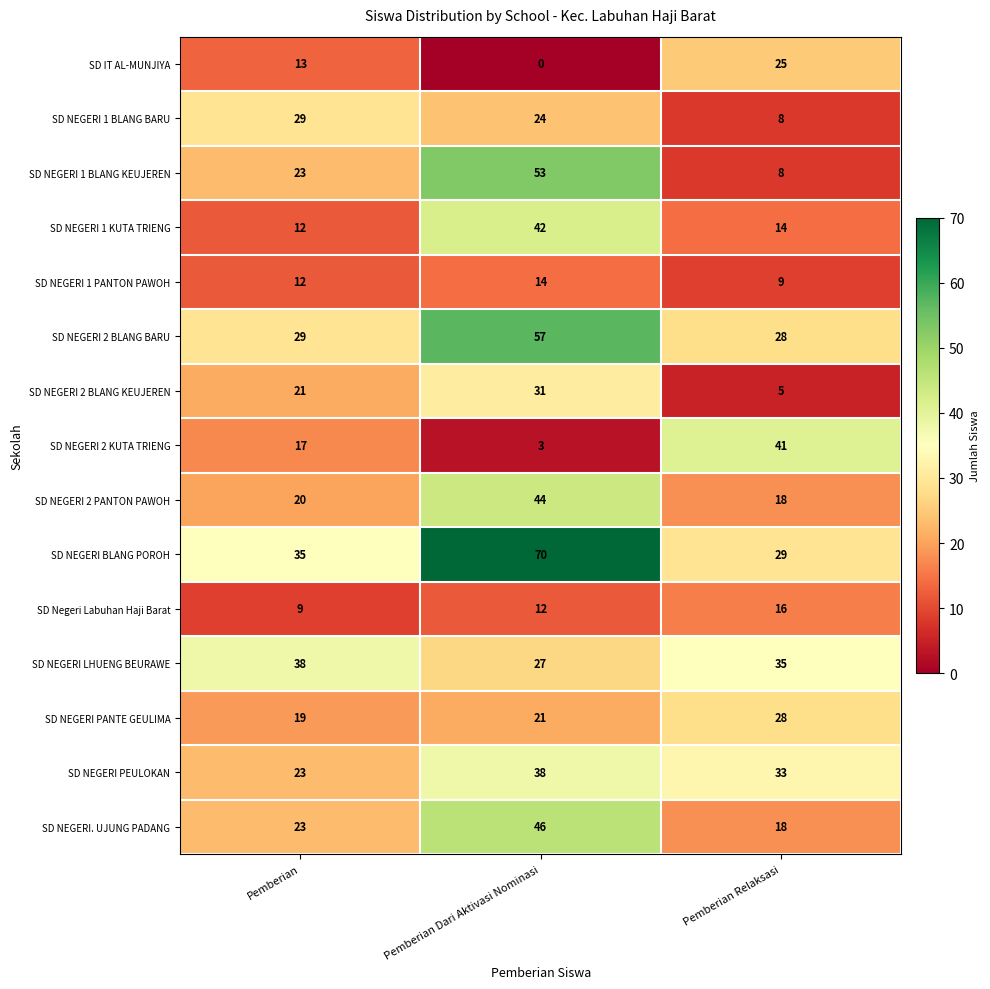

At Pemberian Dari Aktivasi Nominasi, list the series in order from smallest to largest.

SD IT AL-MUNJIYA, SD NEGERI 2 KUTA TRIENG, SD Negeri Labuhan Haji Barat, SD NEGERI 1 PANTON PAWOH, SD NEGERI PANTE GEULIMA, SD NEGERI 1 BLANG BARU, SD NEGERI LHUENG BEURAWE, SD NEGERI 2 BLANG KEUJEREN, SD NEGERI PEULOKAN, SD NEGERI 1 KUTA TRIENG, SD NEGERI 2 PANTON PAWOH, SD NEGERI. UJUNG PADANG, SD NEGERI 1 BLANG KEUJEREN, SD NEGERI 2 BLANG BARU, SD NEGERI BLANG POROH